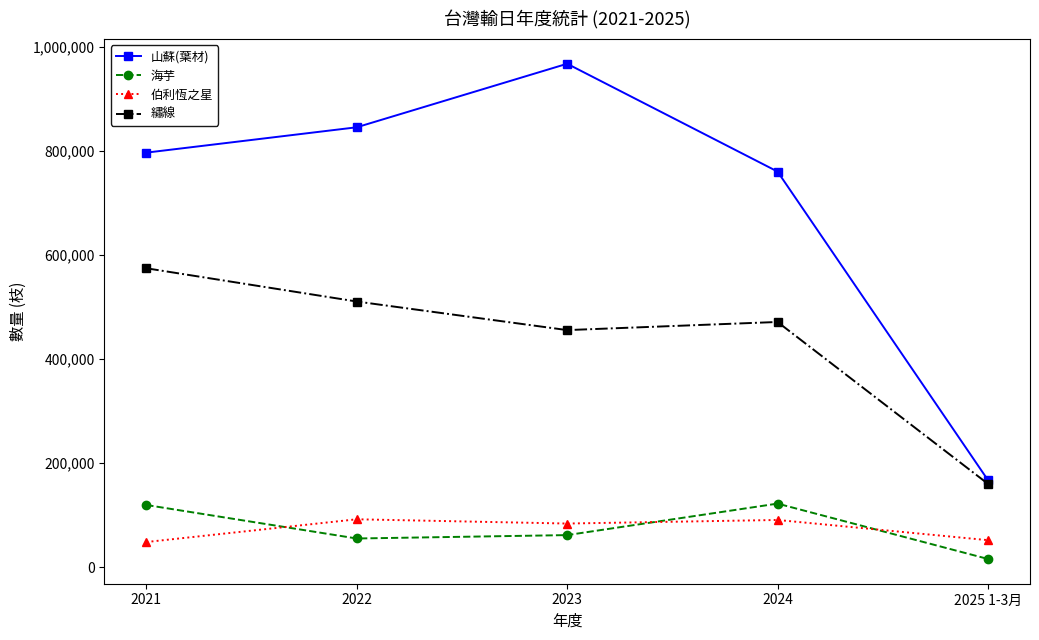

After their last crossing, which series has the higher values: 伯利恆之星 or 海芋?

伯利恆之星